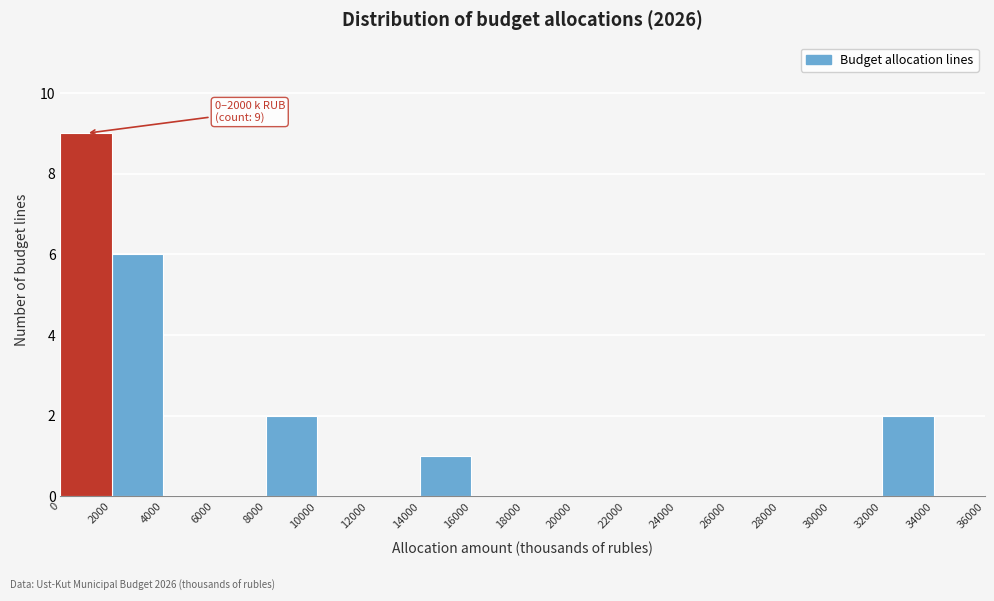

Which range on the x-axis has the tallest bar?

0 to 2000